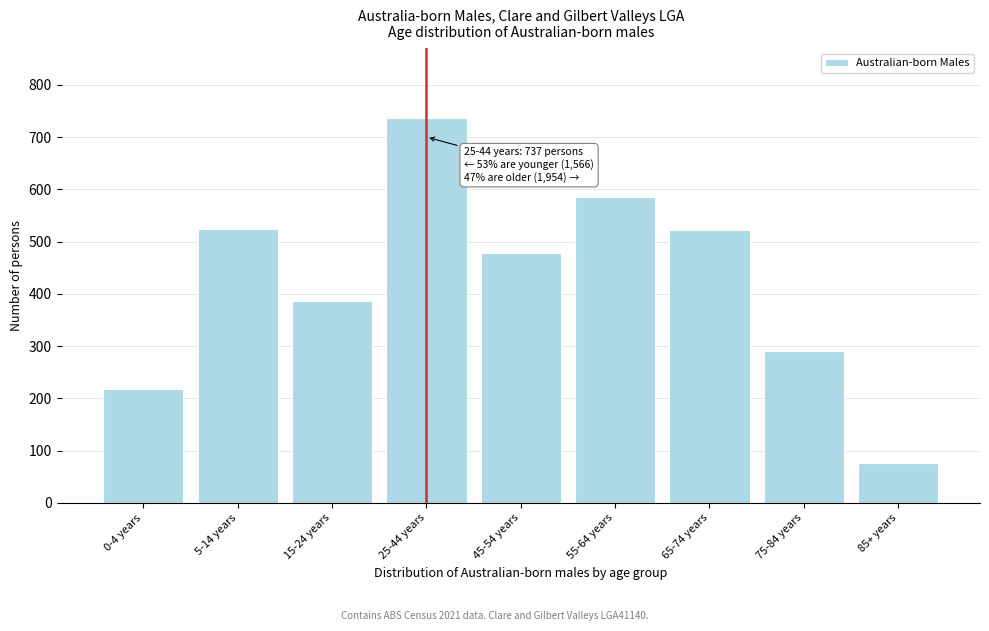

The value at 0-4 years is 103. True or false?

False